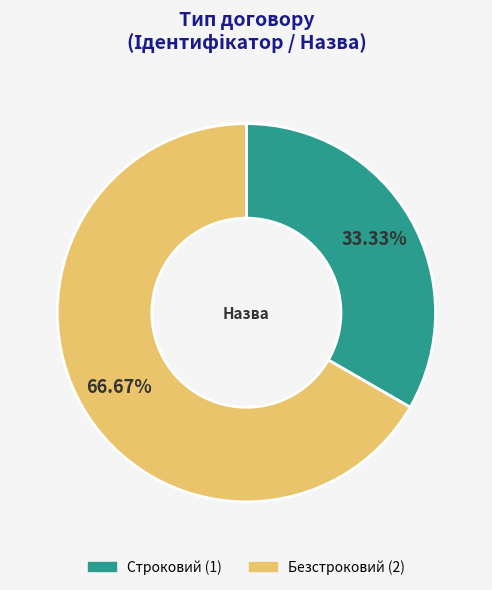

Count the number of slices in the pie.

2